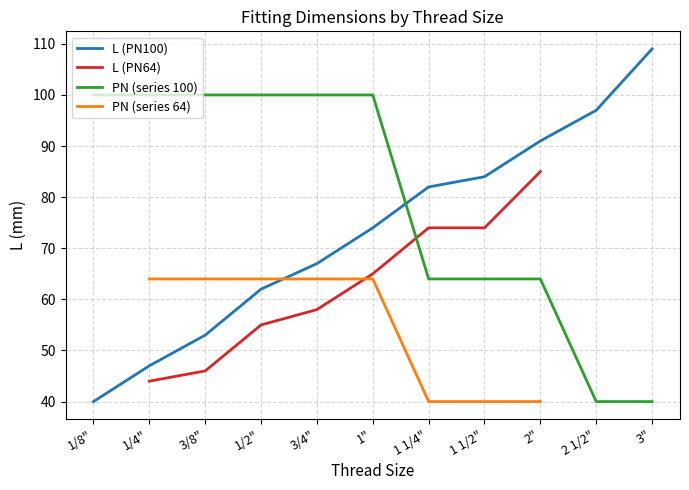

Which category has the highest value in the L (PN100) series?

3"